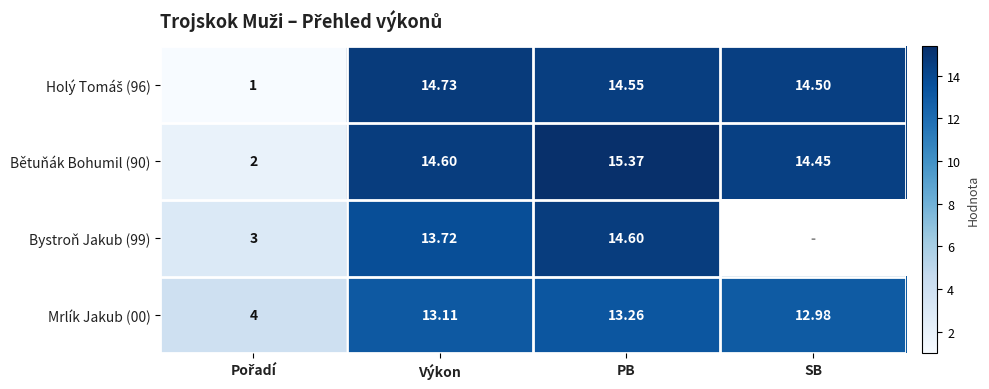

Is the value of Bystroň Jakub (99) at Výkon greater than the value of Bětuňák Bohumil (90) at PB?

No